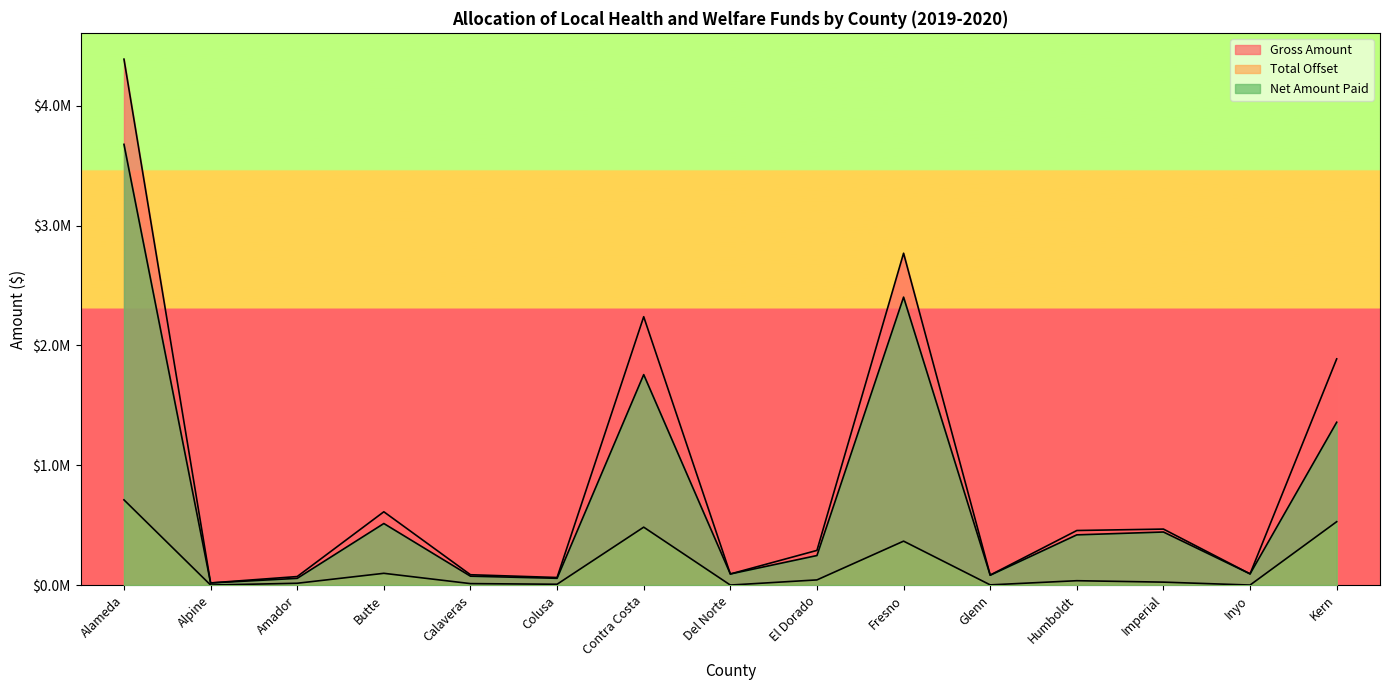

Where is the first local minimum for Gross Amount?

Alpine